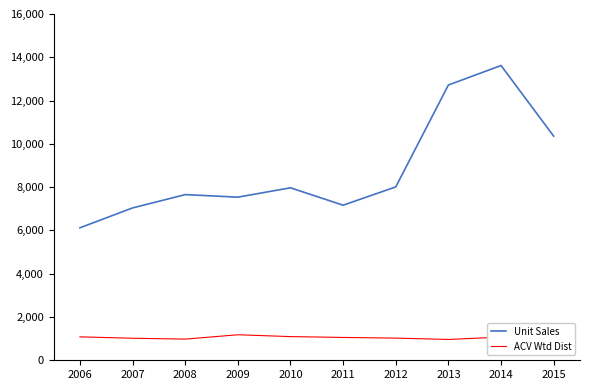

At which label is Unit Sales closest to 9870191?

2015